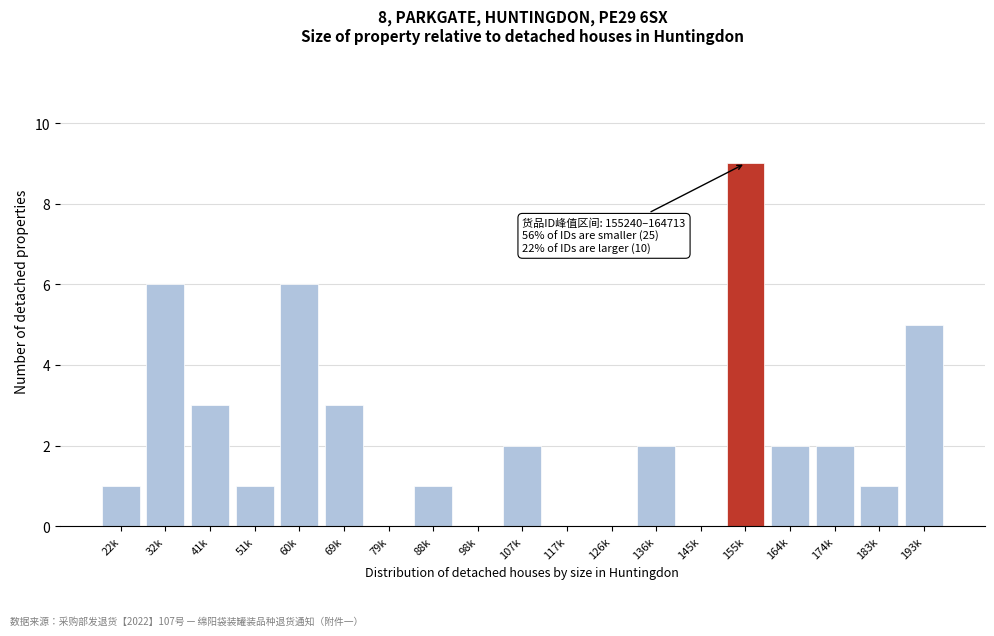

Reading left to right, list all the values displayed in this chart.

22k=1	32k=6	41k=3	51k=1	60k=6	69k=3	79k=0	88k=1	98k=0	107k=2	117k=0	126k=0	136k=2	145k=0	155k=9	164k=2	174k=2	183k=1	193k=5